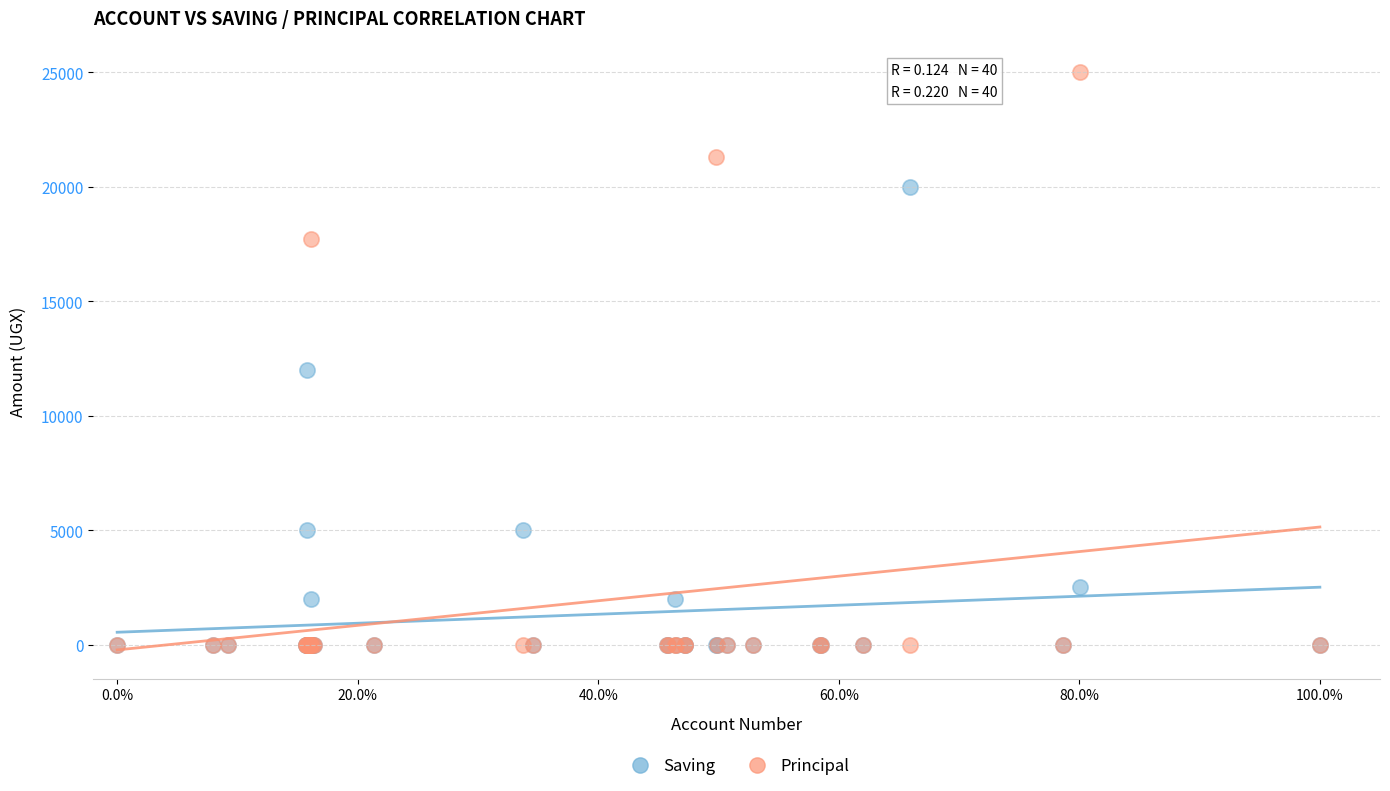

Across all series, what Y value is closest to 12500?

12000